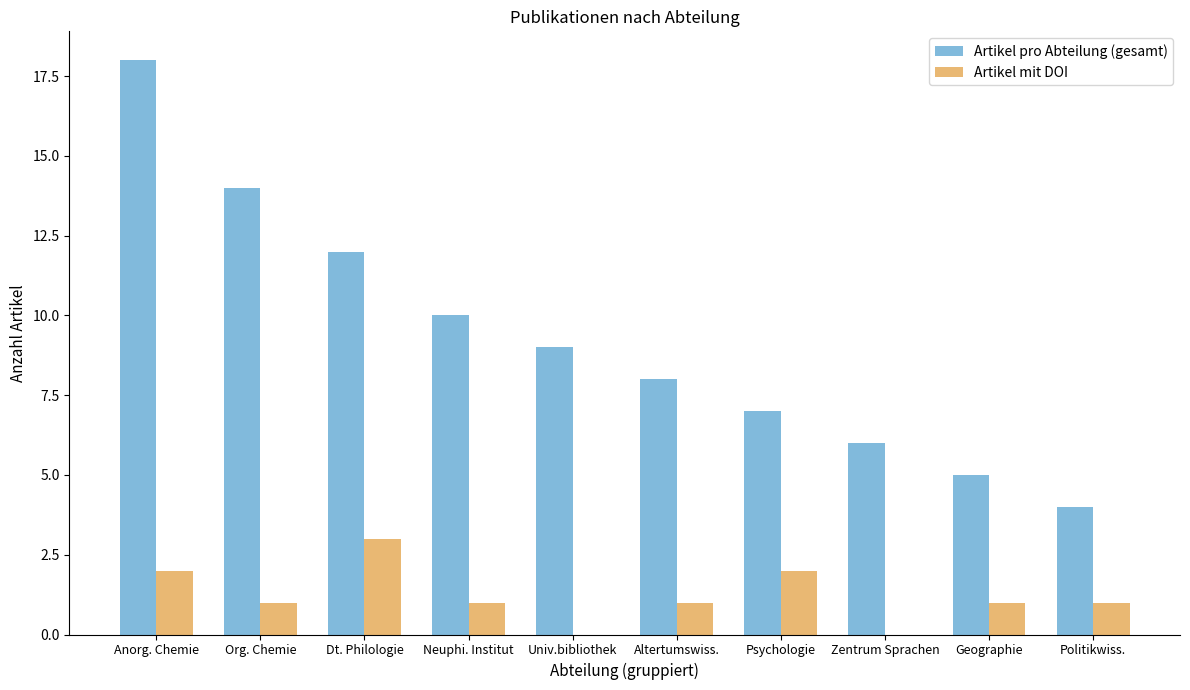

The Artikel mit DOI series shows 2 at Anorg. Chemie. True or false?

True